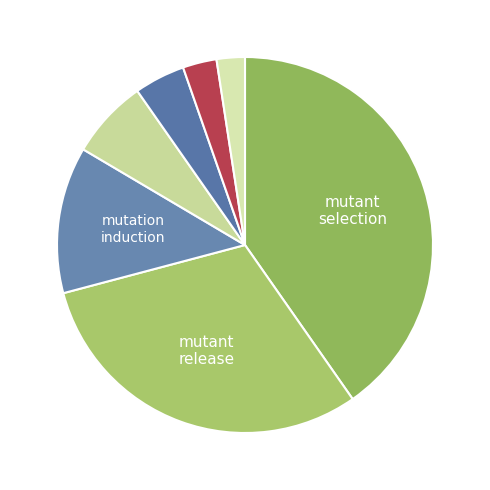

Is there any slice that represents more than half of the pie?

No